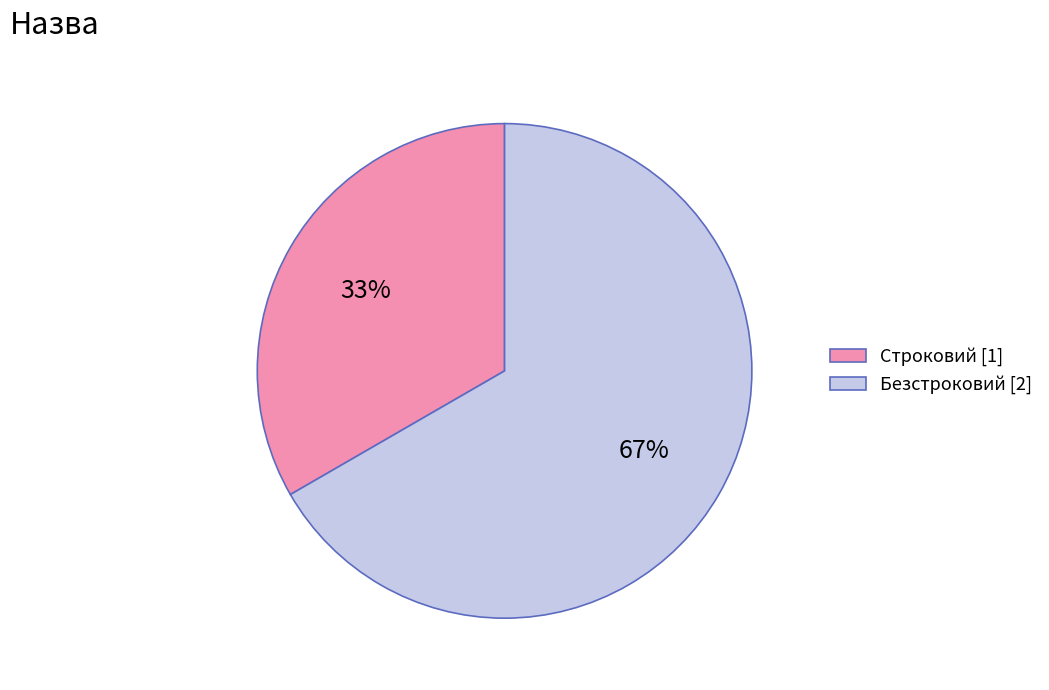

Is it true that Строковий is 33% of the pie?

True